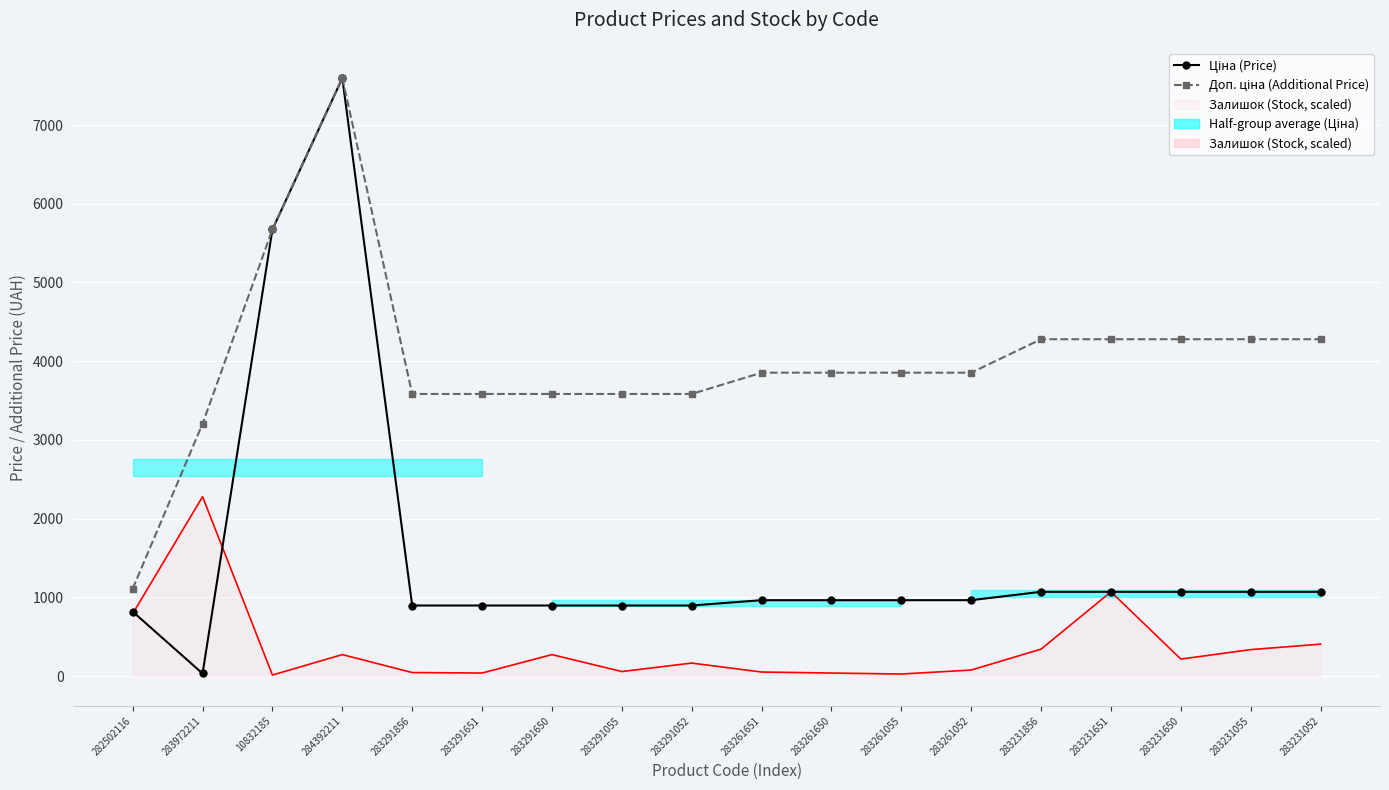

What is the sum of the Доп. ціна (Additional Price) values at 283291055 and 283231856?

7862.7